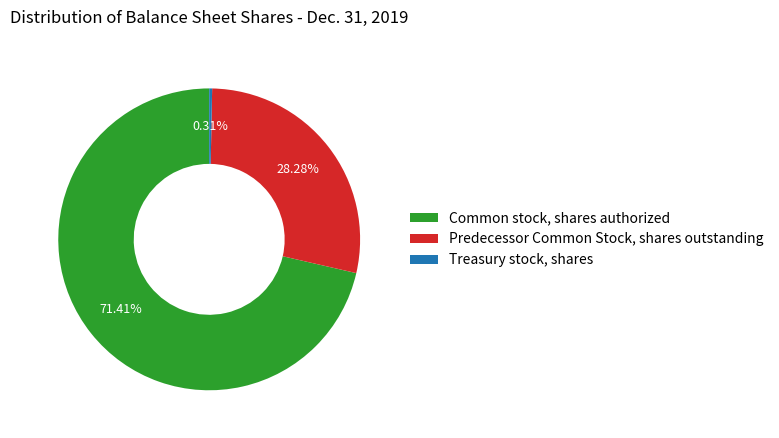

The Treasury stock, shares slice represents 0% of the pie. True or false?

True